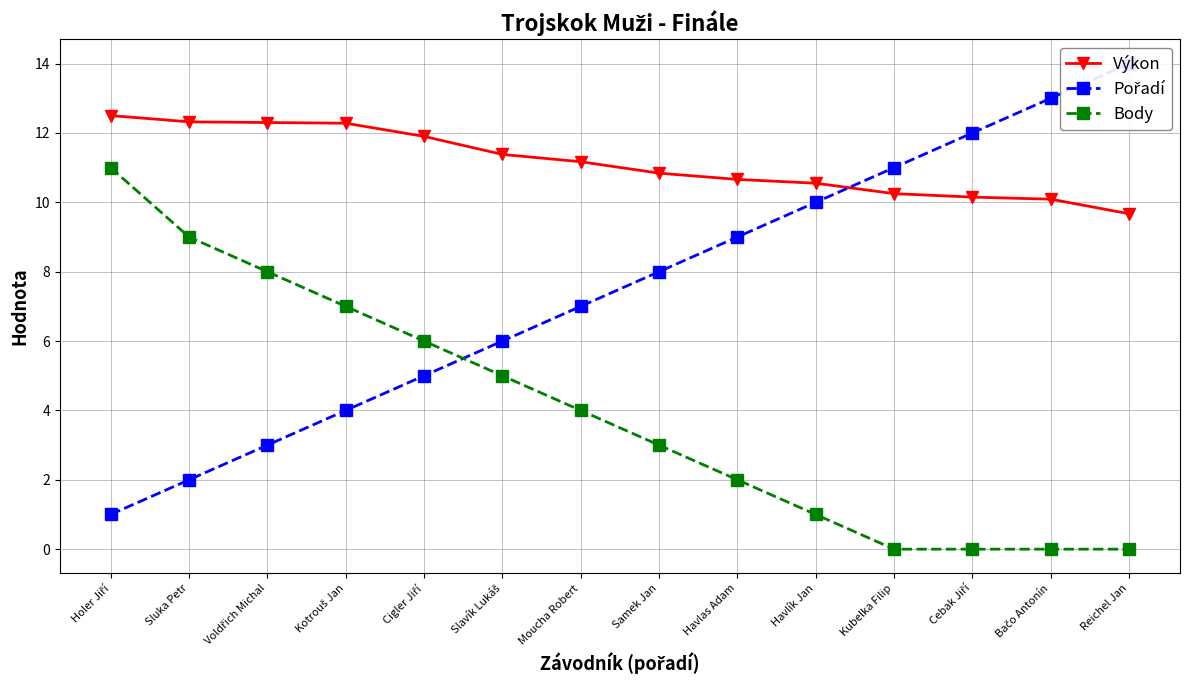

What is the total value across all series at Havlík Jan?

21.6